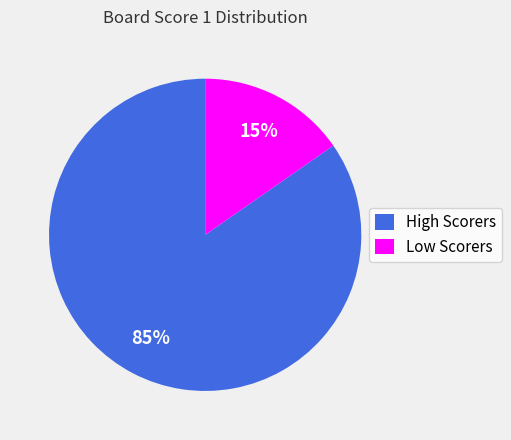

What percentage is the High Scorers slice, to the nearest percent?

85%